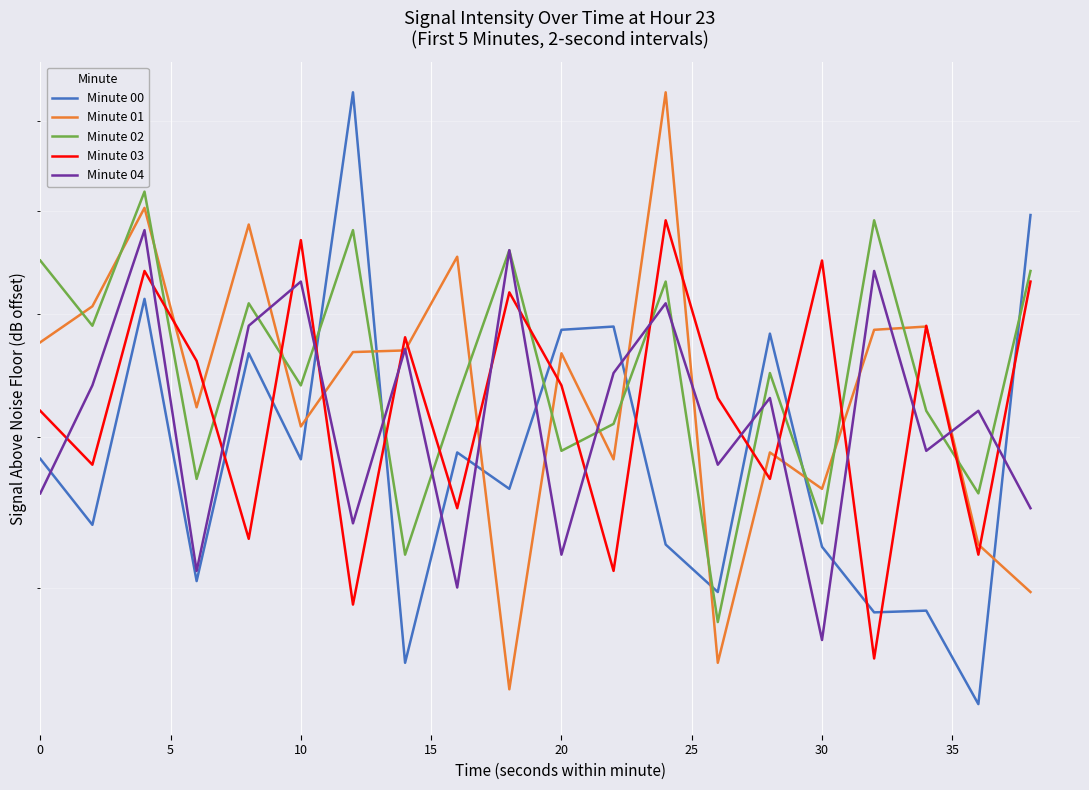

Which series has the widest spread of values?

Minute 00